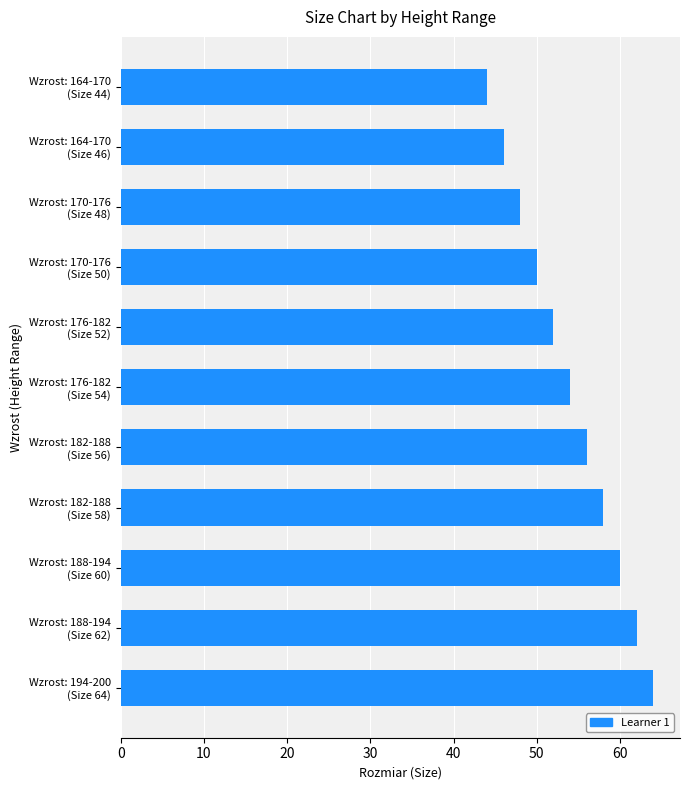

What is the difference between the second highest and minimum values?

18